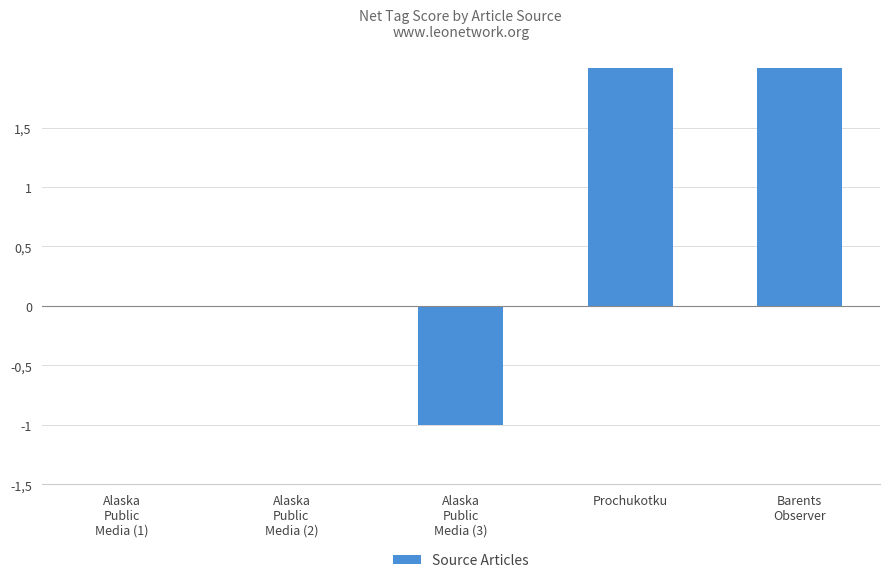

Where is the data nearest to the value 0?

Alaska
Public
Media (1)